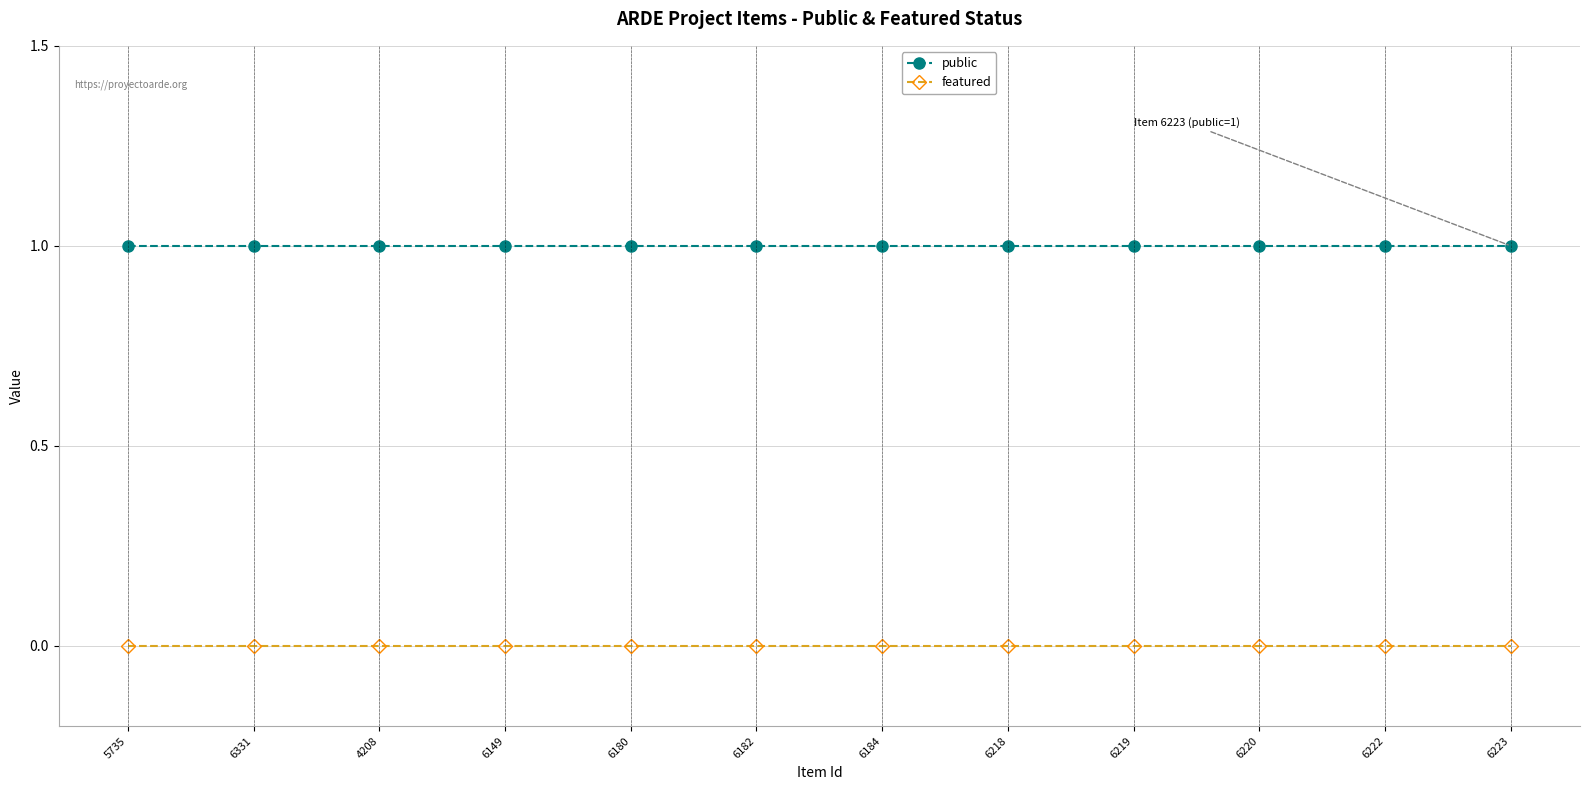

List the series in order of their peak value, lowest first.

featured, public